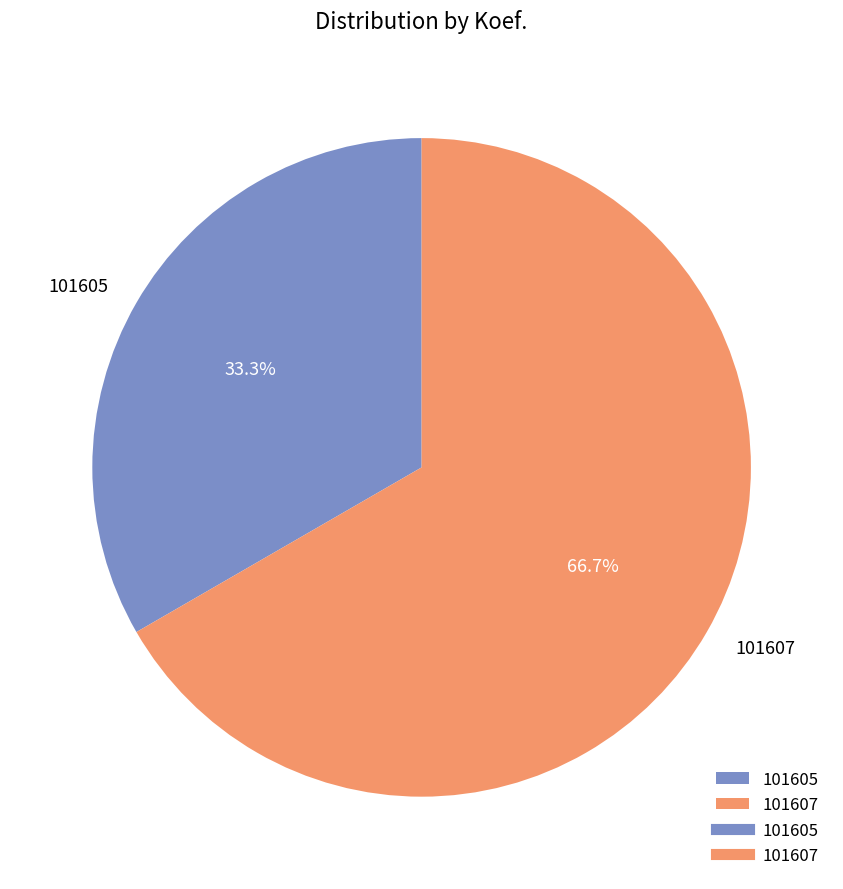

The 101607 slice represents 81% of the pie. True or false?

False